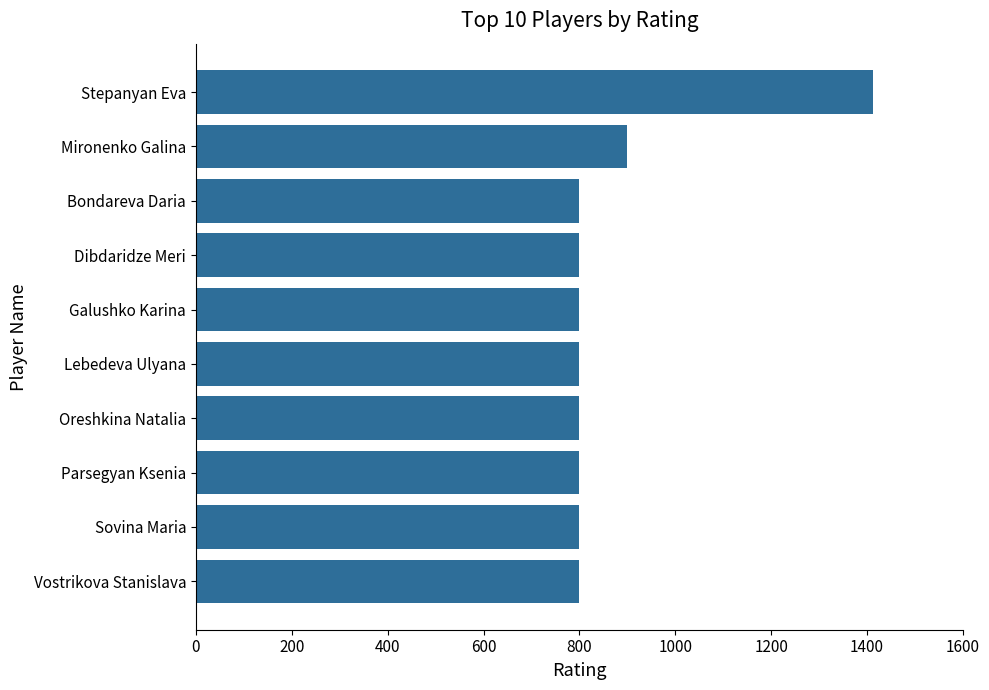

What is the average value?

871